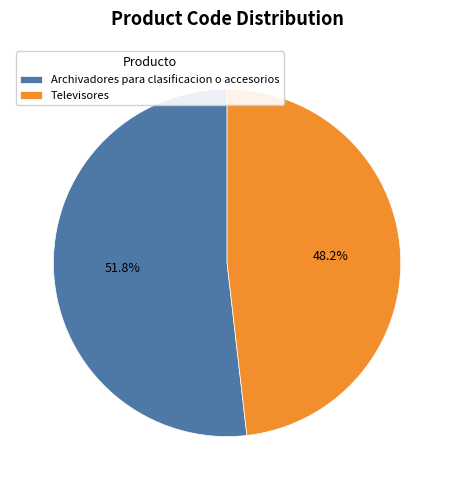

What percentage is the Archivadores para clasificacion o accesorios slice, to the nearest percent?

52%